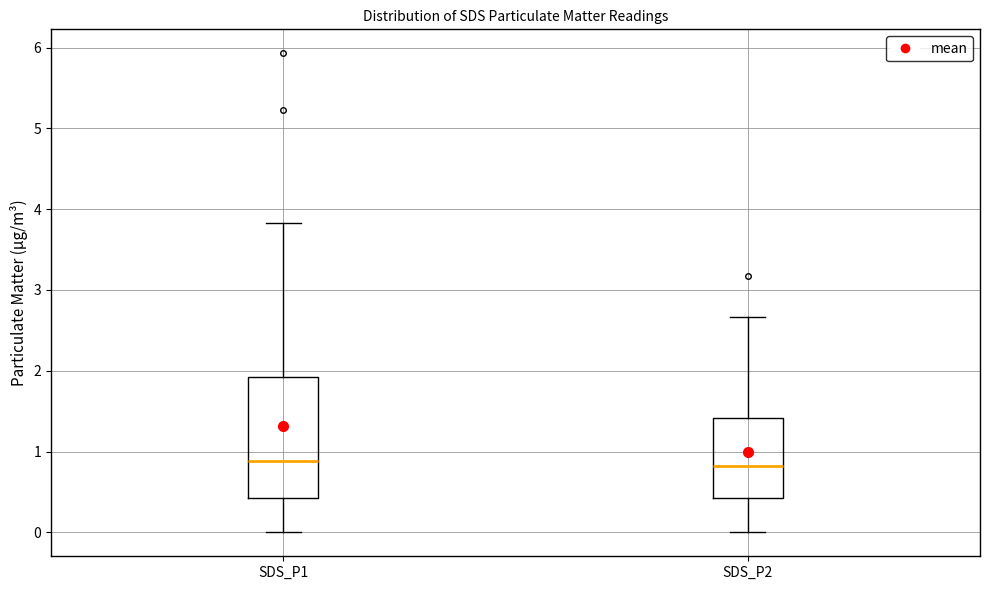

Reading left to right, transcribe this box plot: for each box, give where its median line is, the range the box spans, and where its two whiskers end, as read against the y-axis. The values are not printed on the chart, so give them approximately, as read against the axis.

SDS_P1: median 0.9, box 0.4 to 1.9, whiskers 0.0 to 3.8
SDS_P2: median 0.8, box 0.4 to 1.4, whiskers 0.0 to 2.7